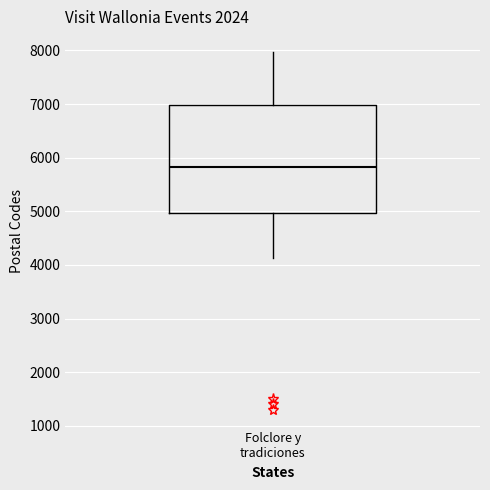

Transcribe this box plot: give where the median line is, the range the box spans, and where the two whiskers end, as read against the y-axis. The values are not printed on the chart, so give them approximately, as read against the axis.

median 5800, box 5000 to 7000, whiskers 4100 to 8000